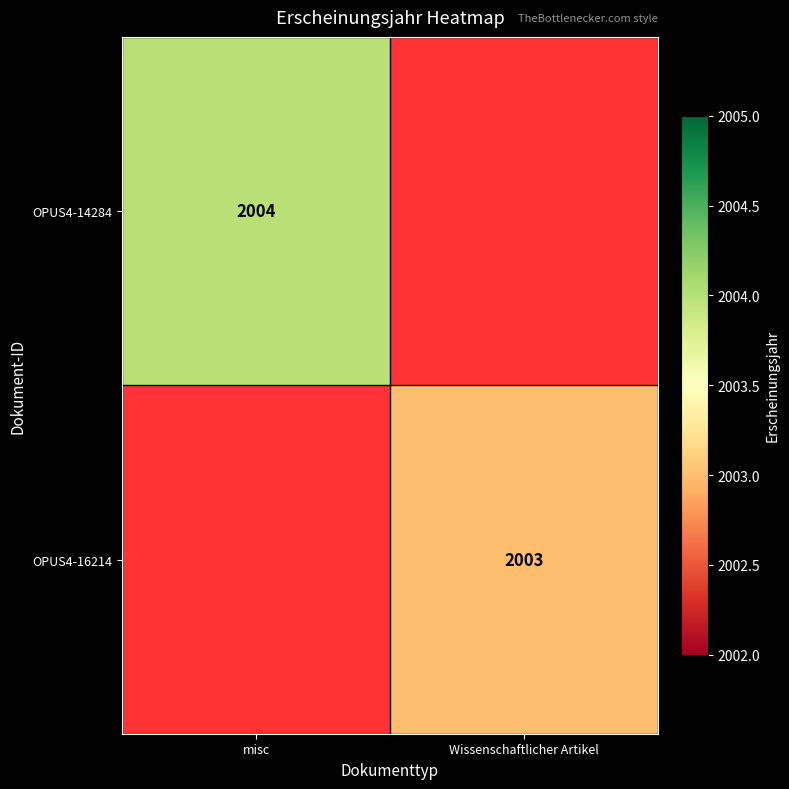

How many data points does each series have?

2